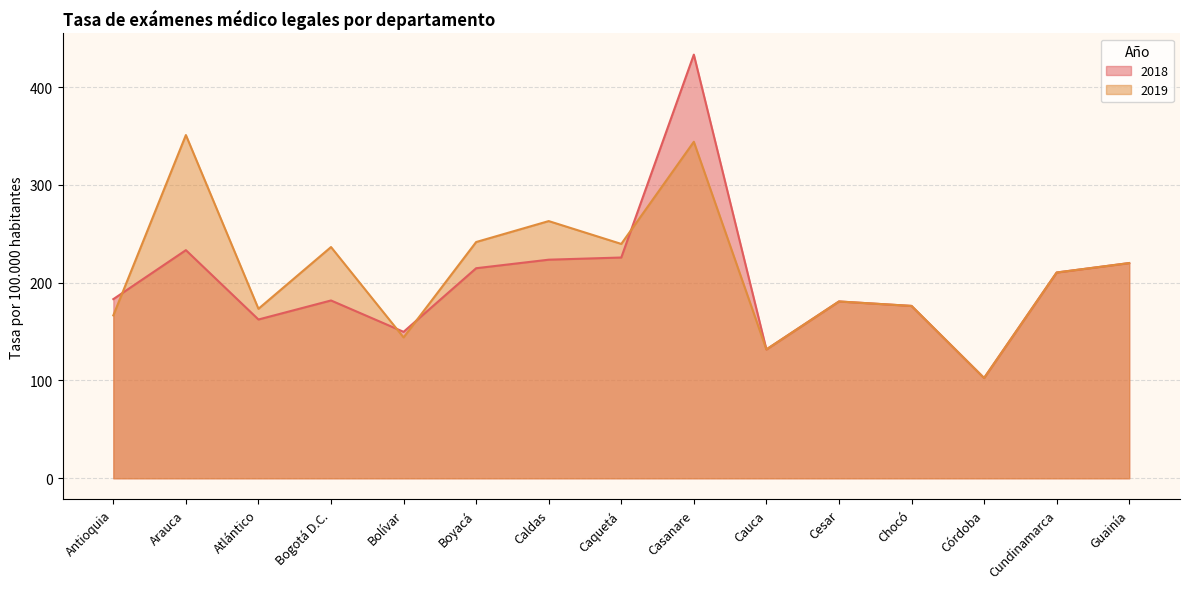

How many interior local peaks does the 2018 series have?

4